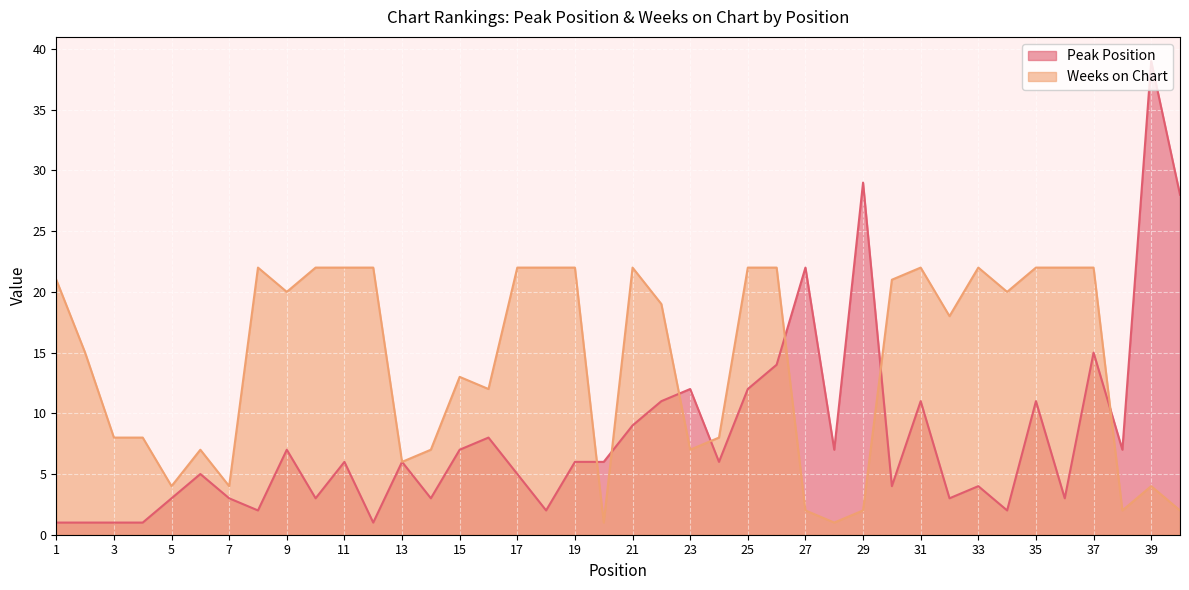

What is the sum of the Peak Position values at 25 and 29?

41